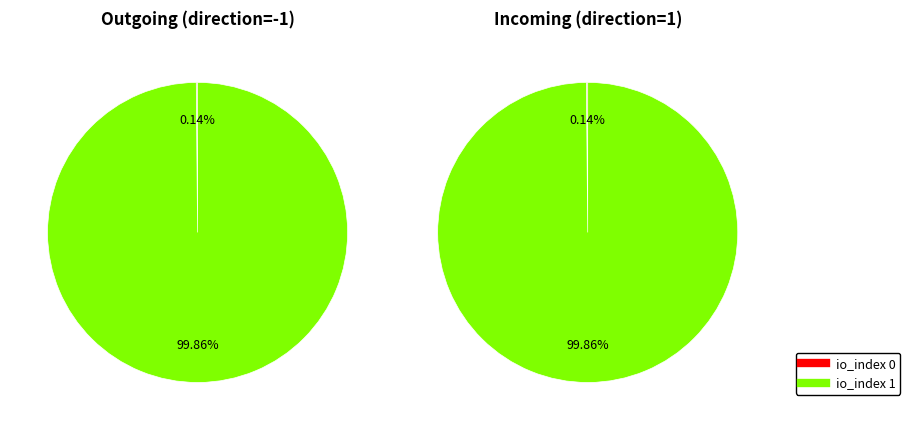

How much of the chart is everything except io_index 0?

99.9%